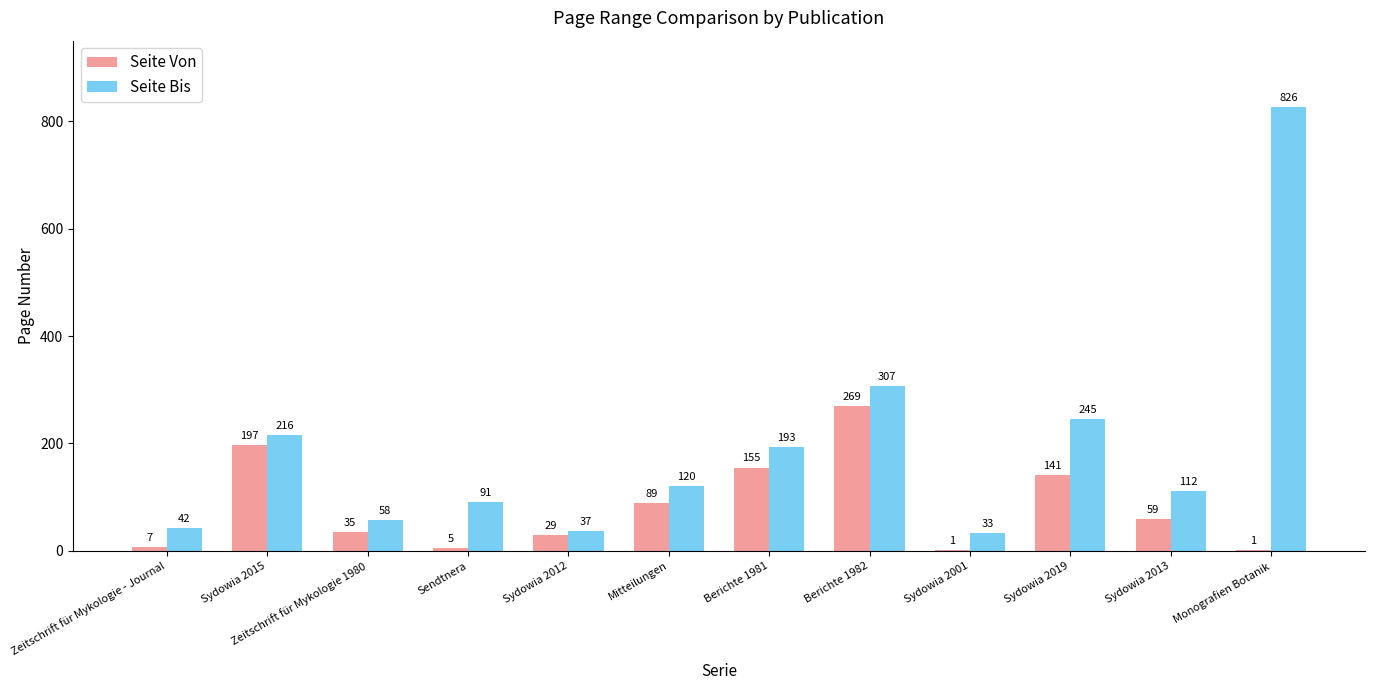

Between Sydowia 2015 and Sydowia 2019, which series saw the biggest shift?

Seite Von